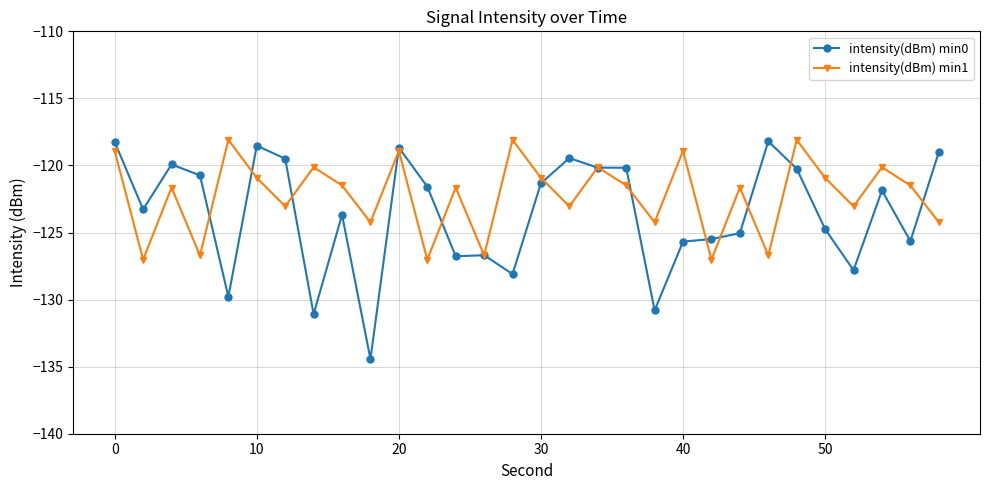

What is the difference between the maximum and second lowest values in the intensity(dBm) min0 series?

12.9